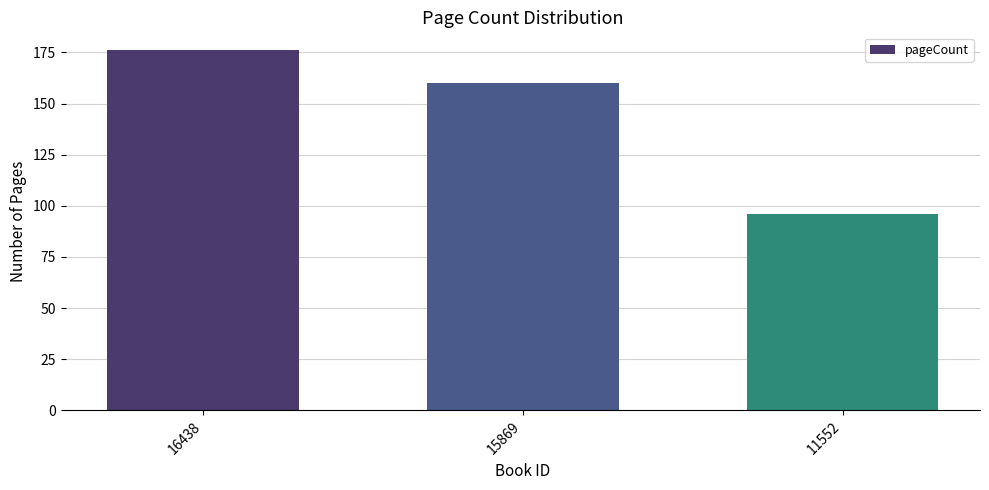

What is the minimum value shown in the chart?

96